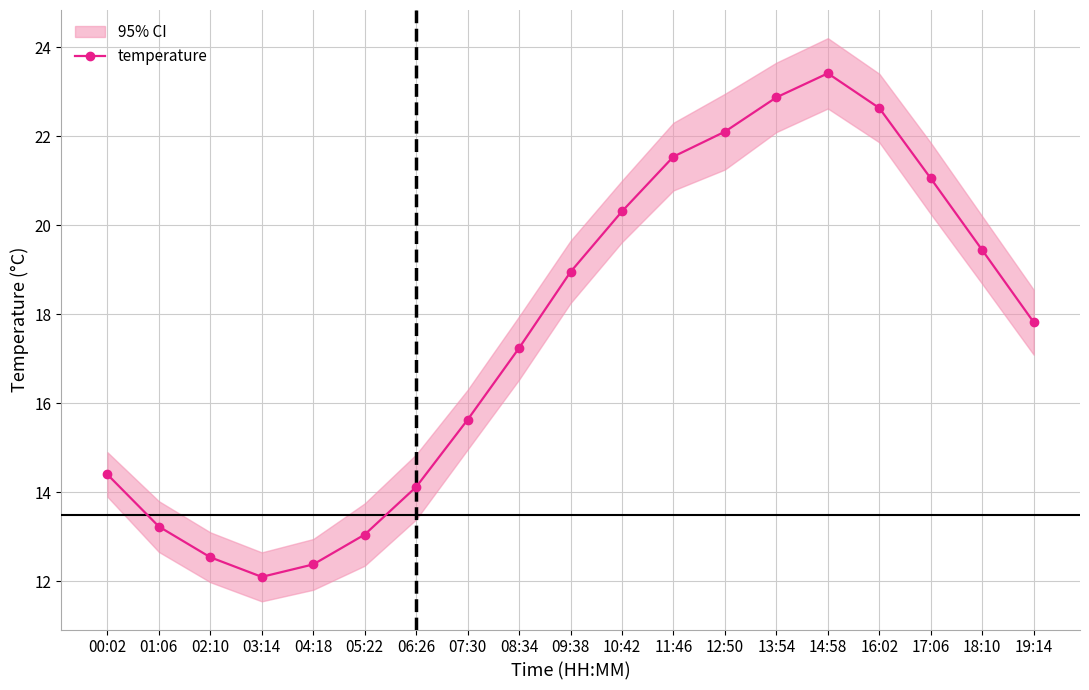

List the labels in order of value, smallest first.

03:14, 04:18, 02:10, 05:22, 01:06, 06:26, 00:02, 07:30, 08:34, 19:14, 09:38, 18:10, 10:42, 17:06, 11:46, 12:50, 16:02, 13:54, 14:58